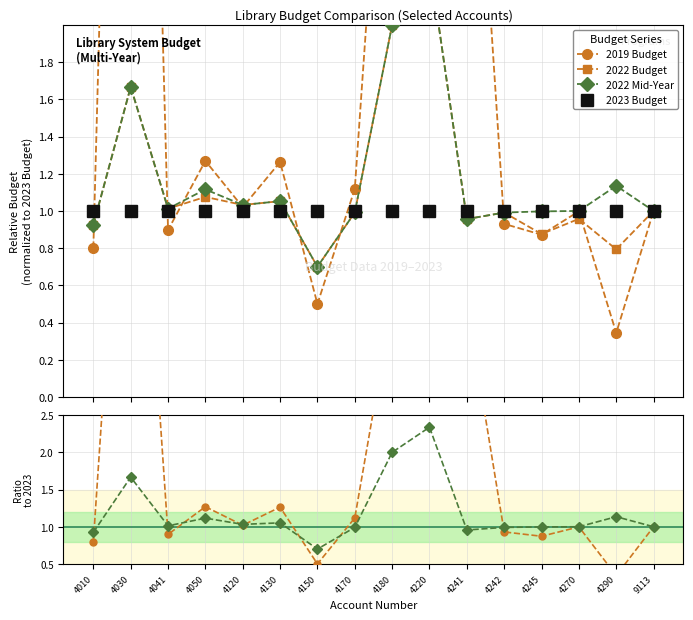

What is the sum of the 2022 Mid-Year vs 2023 values at 4150 and 4220?

3.0